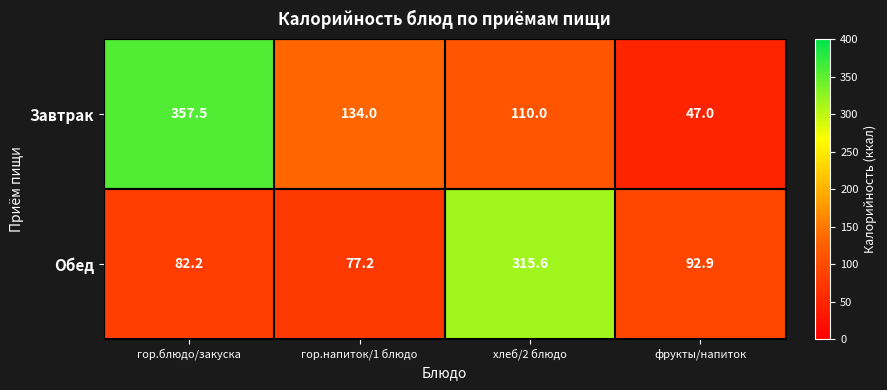

Read the Завтрак value at хлеб/2 блюдо.

110.0